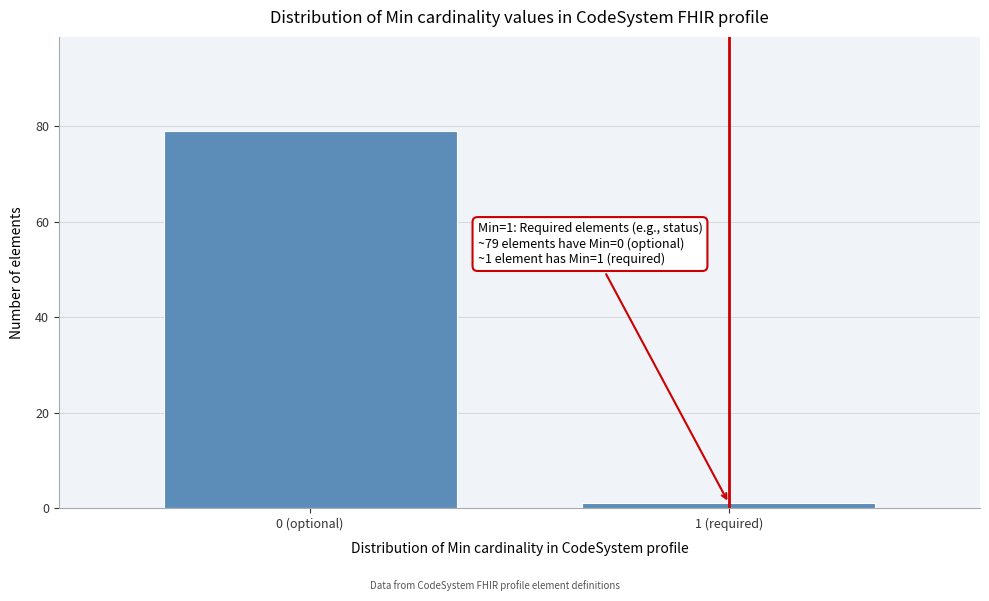

Reading left to right, what are all the values shown in this chart?

79	1